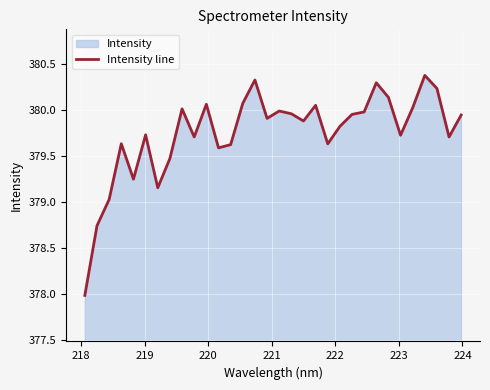

What is the difference between the maximum and minimum values?

2.4